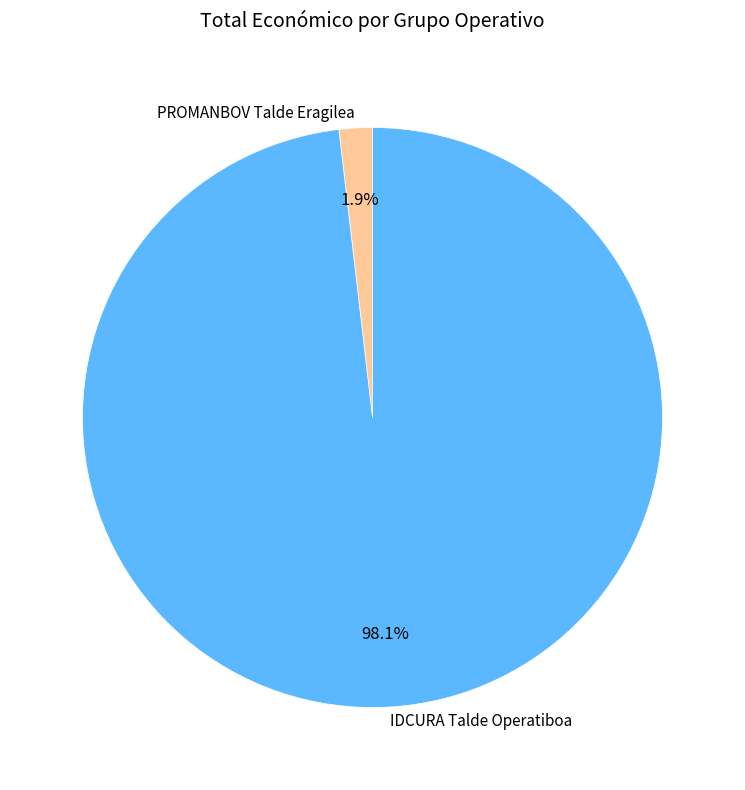

True or false: IDCURA Talde Operatiboa accounts for 98% of the total.

True